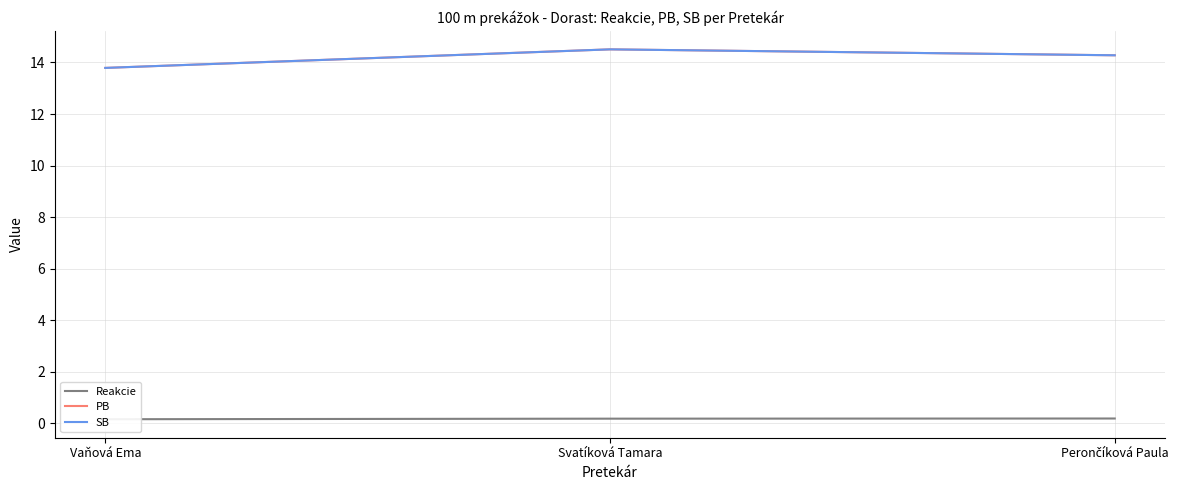

Rank the categories by PB value from lowest to highest.

Vaňová Ema, Perončíková Paula, Svatíková Tamara